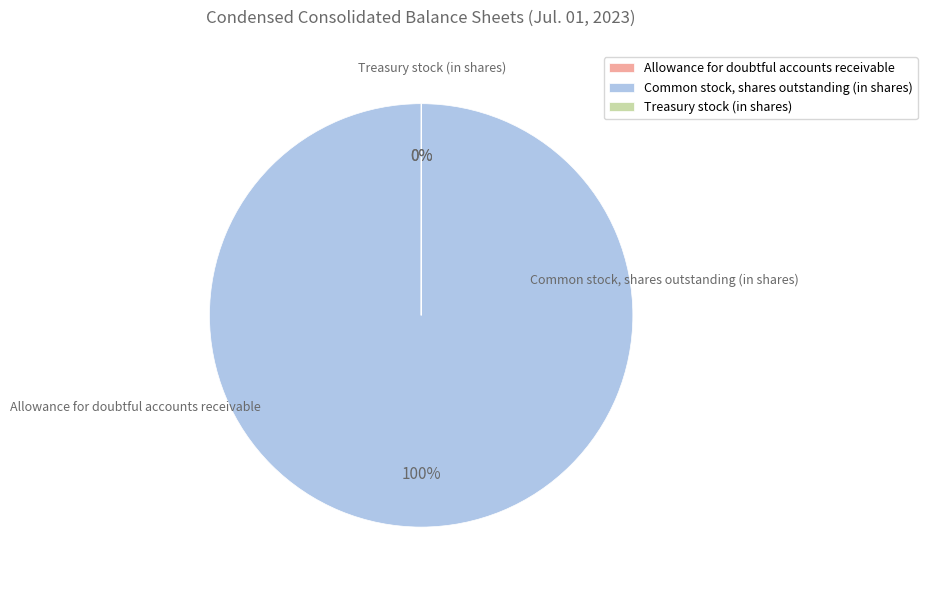

Which category has the biggest portion of the pie?

Common stock, shares outstanding (in shares)